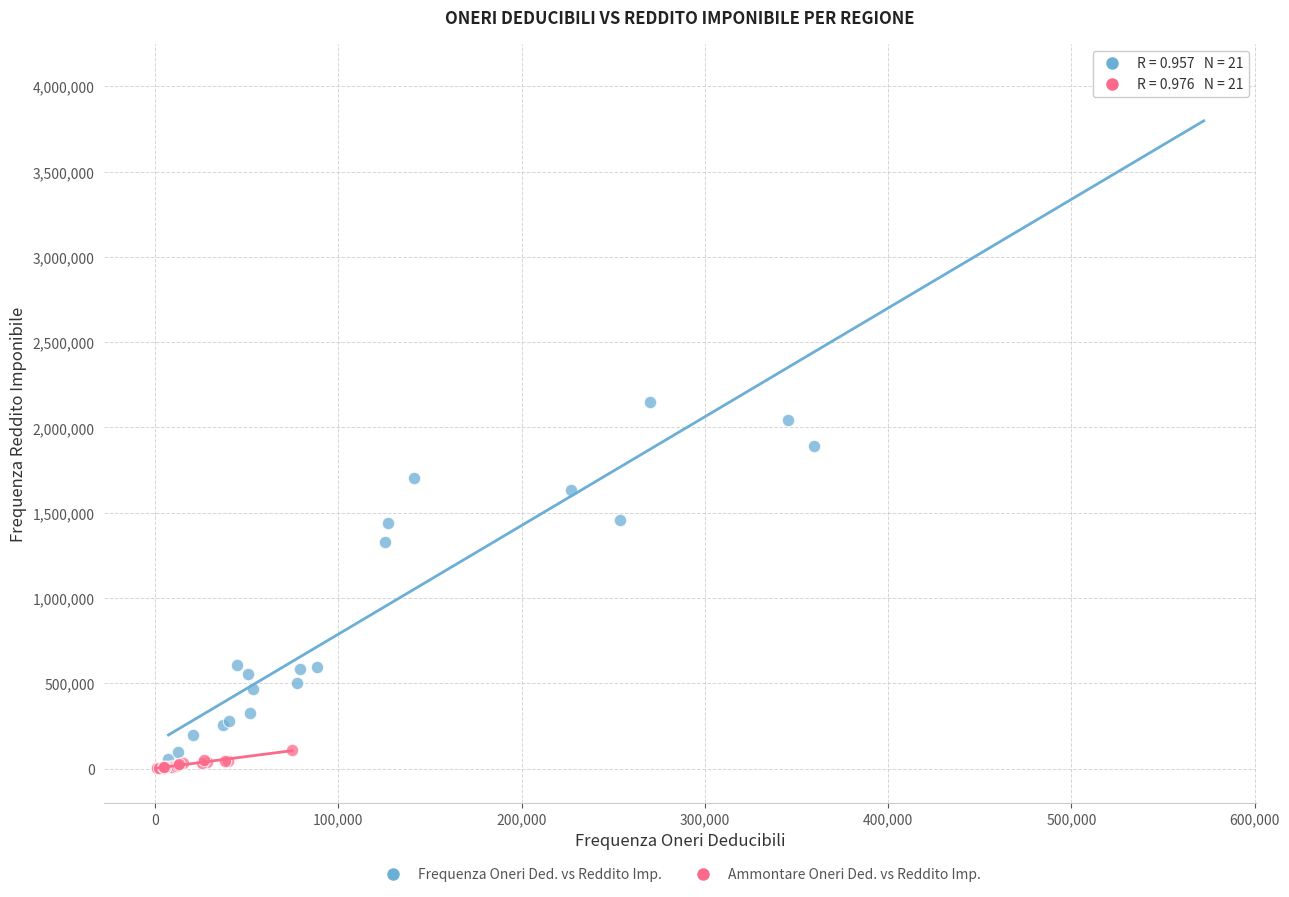

Which series has the largest Y range (max minus min)?

Frequenza Oneri Ded. vs Reddito Imp.